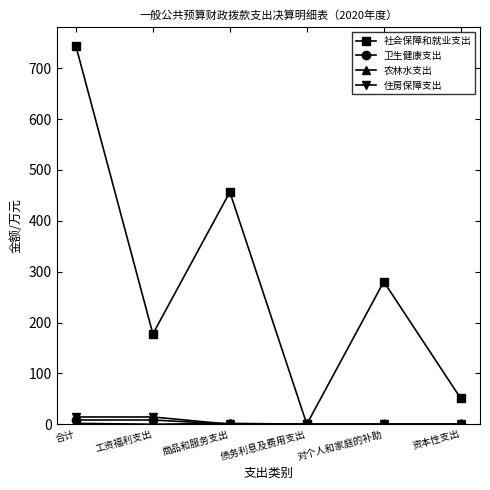

At which category is the sum across all series the highest?

合计